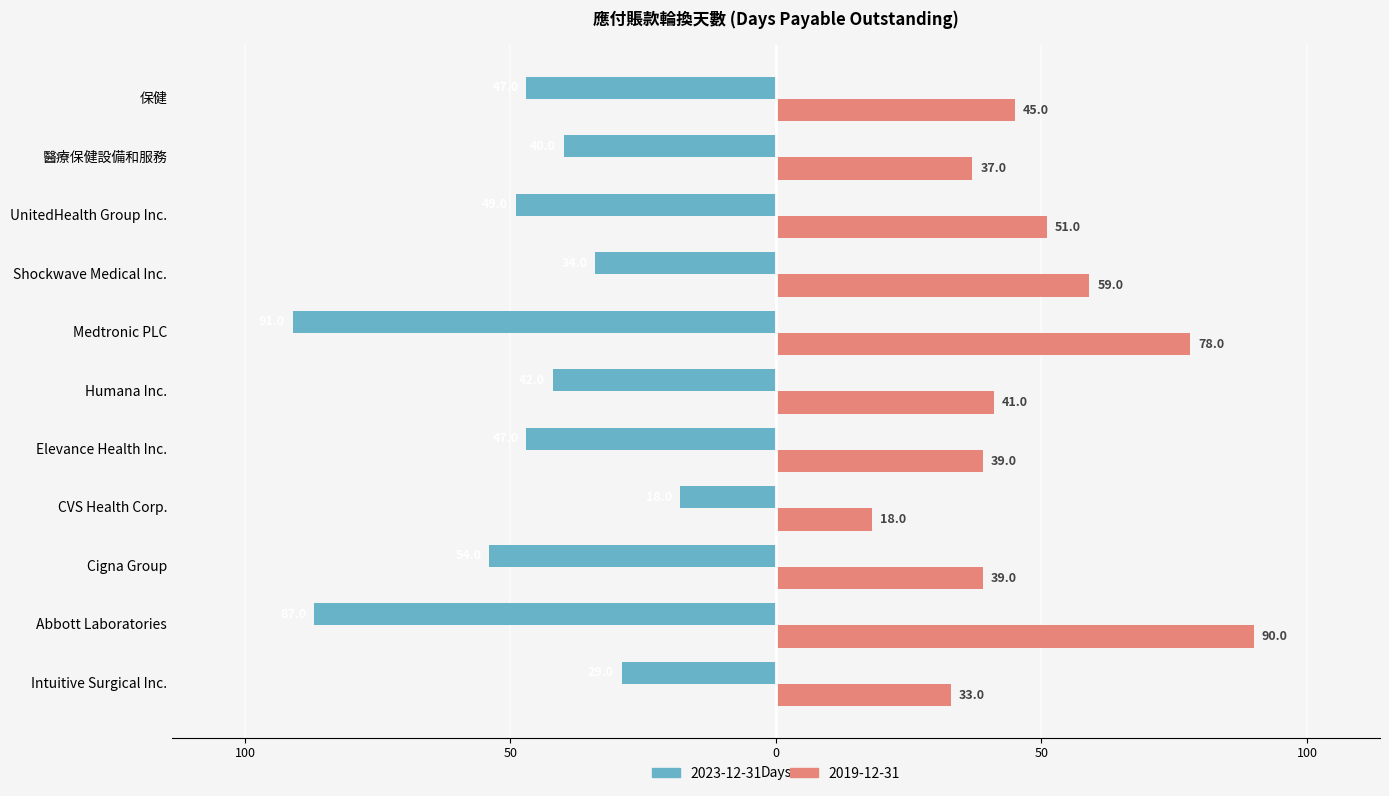

Reading left to right, what are all the values shown in this chart?

2023-12-31: -29	-87	-54	-18	-47	-42	-91	-34	-49	-40	-47
2019-12-31: 33	90	39	18	39	41	78	59	51	37	45